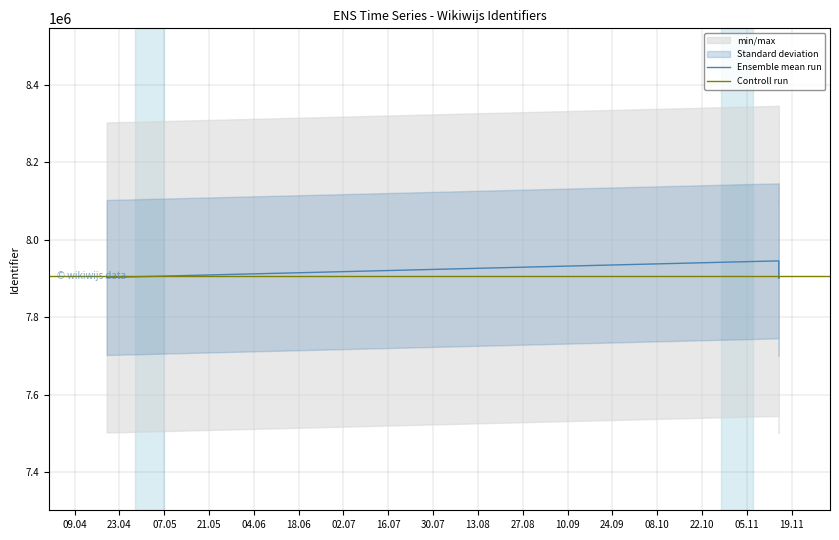

Approximately how many times larger is the value at 2024-11-15 compared to 2024-11-15?

1.0